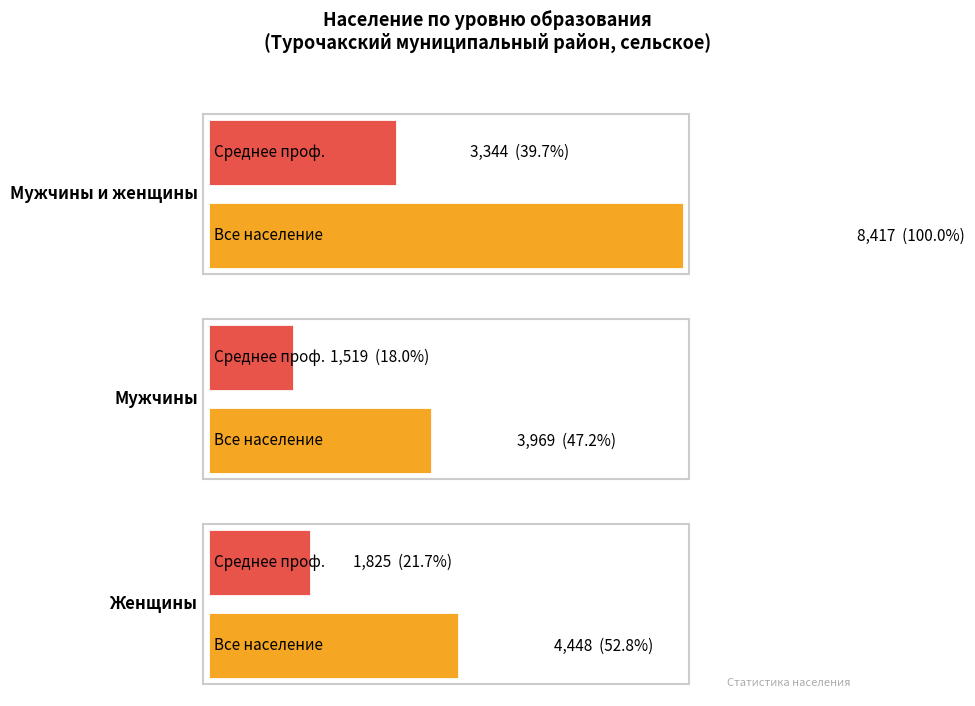

Which label corresponds to the smallest value in the chart?

Мужчины